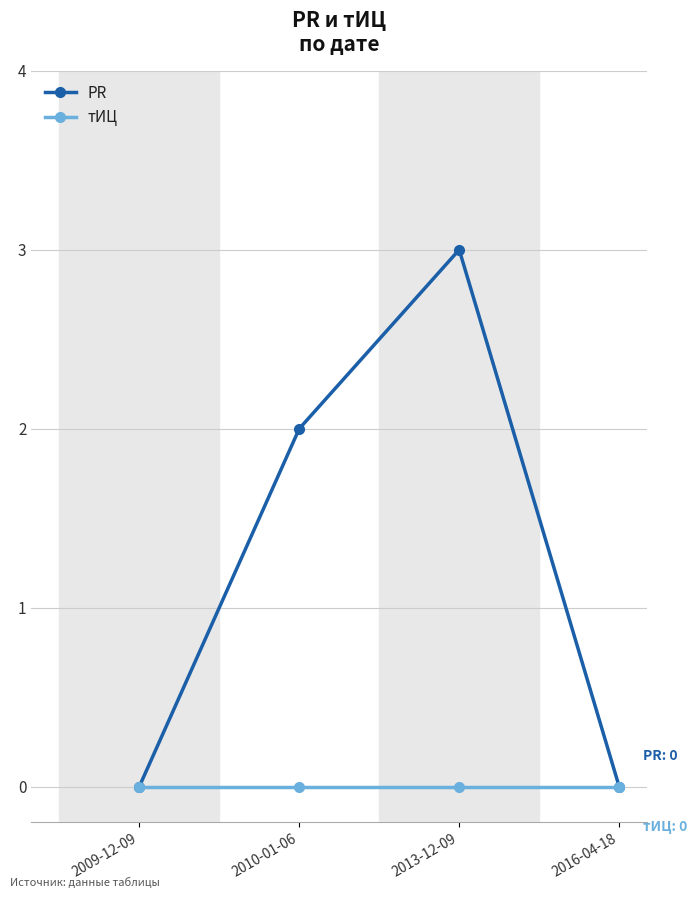

Rank the series by their maximum value, from lowest to highest.

тИЦ, PR